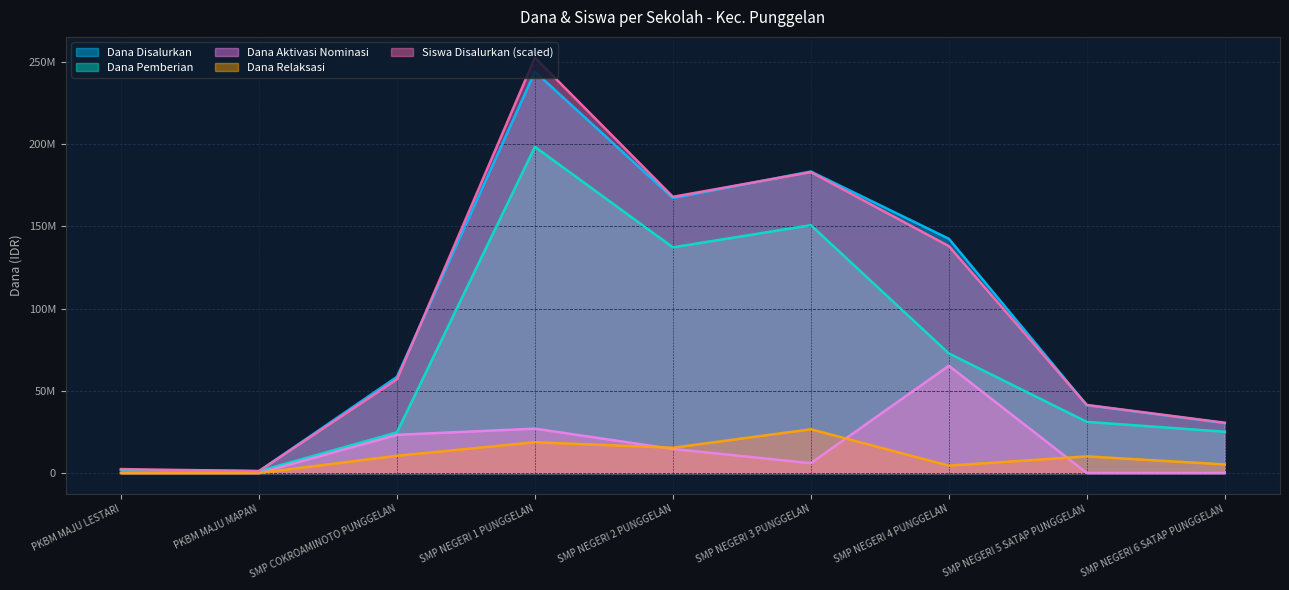

What is the value of the Dana Relaksasi point at the 7th from the left?

4500000